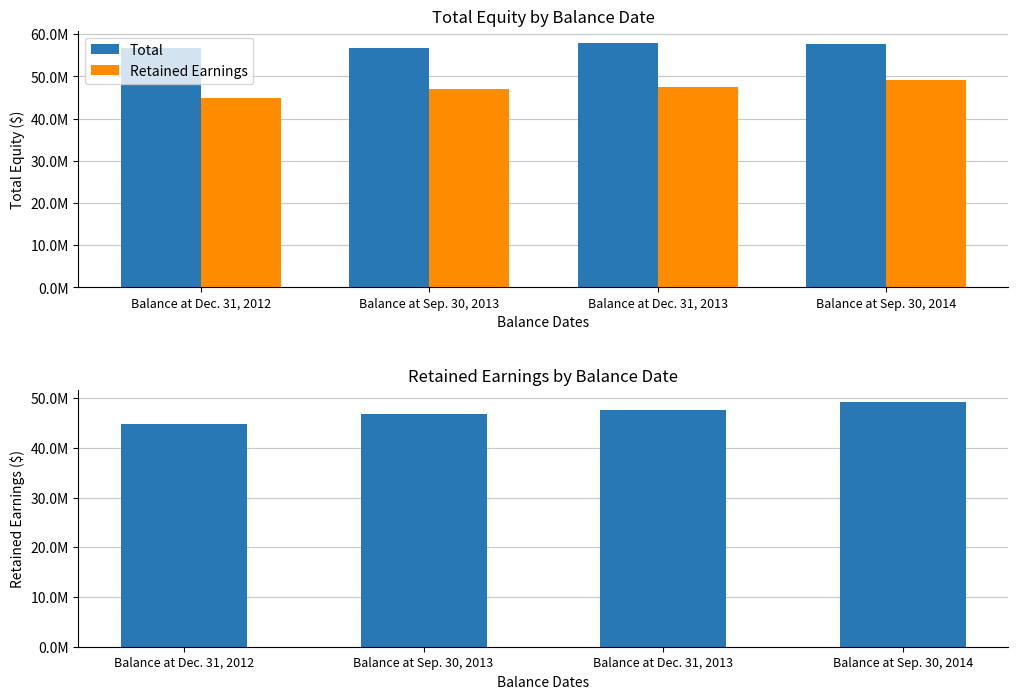

What is the sum of all Total values?

229294000